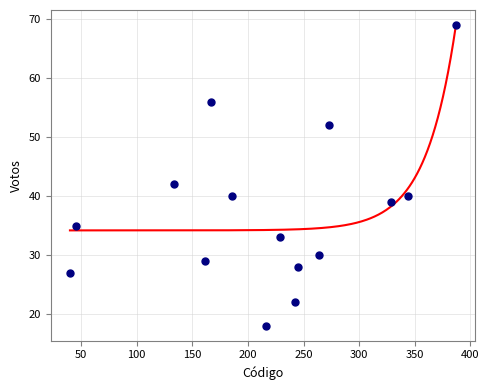

What is the range of X values (max minus min)?

347